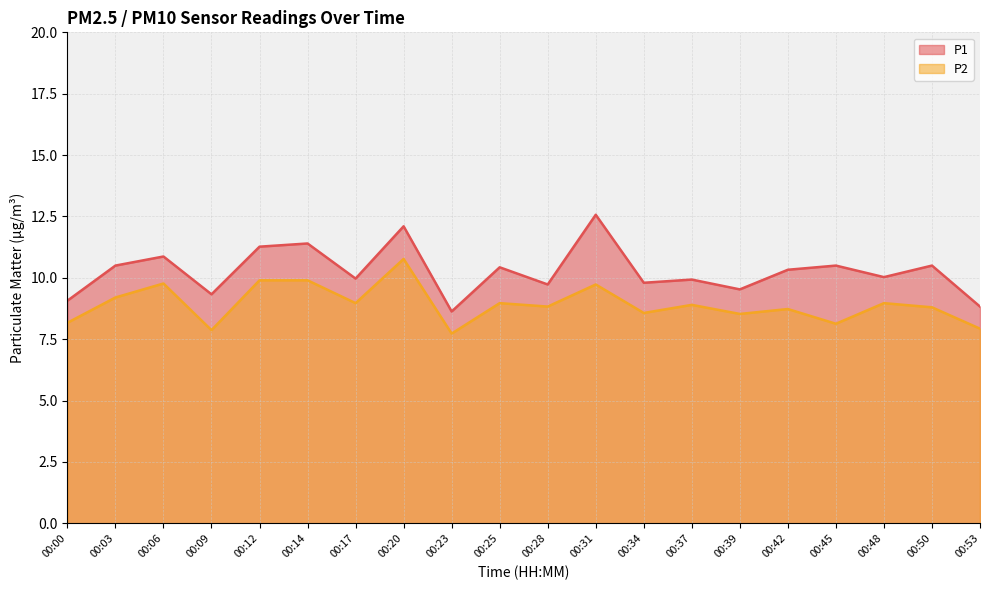

True or false: P2 and P1 intersect in this chart.

False